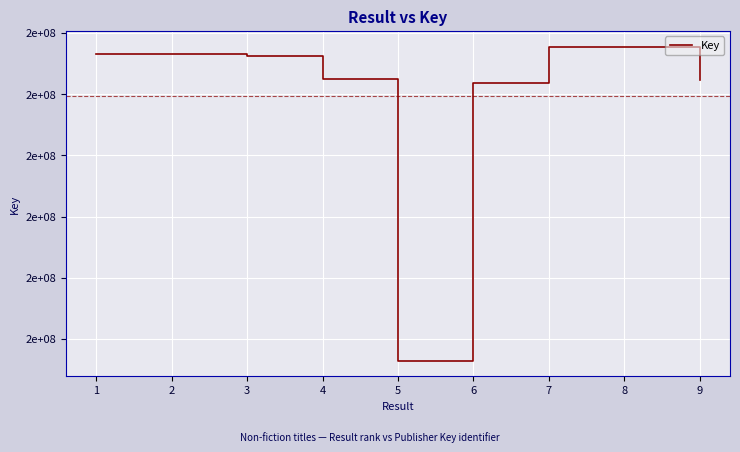

The value at 7 is 217760409. True or false?

True